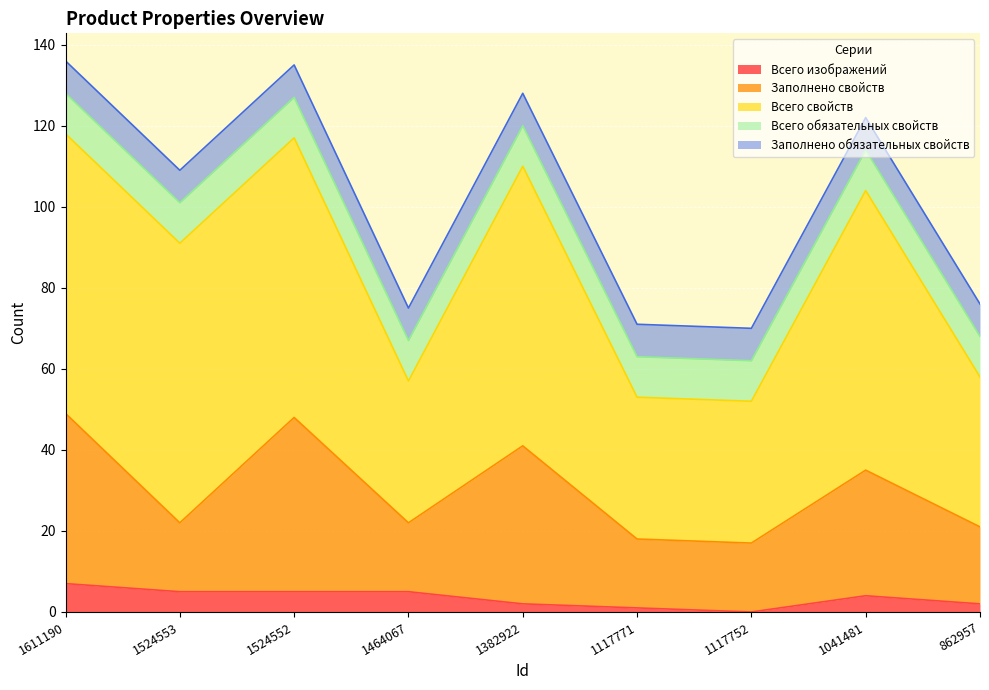

At how many categories does at least one series exceed 44?

5